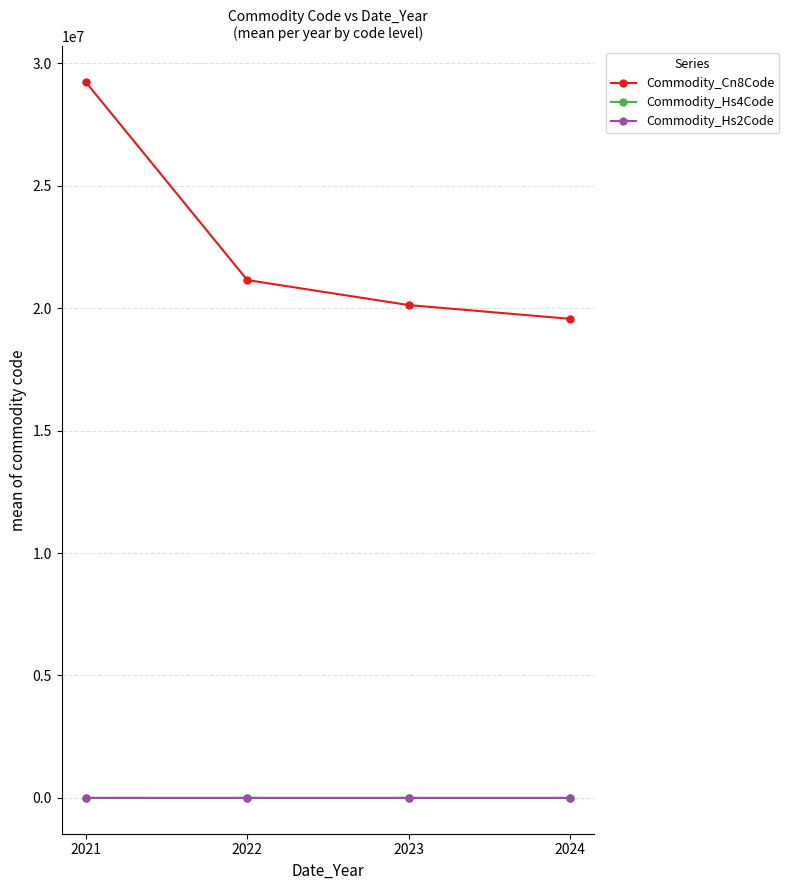

What is the value of the Commodity_Cn8Code point at the 2nd from the left?

21146317.1